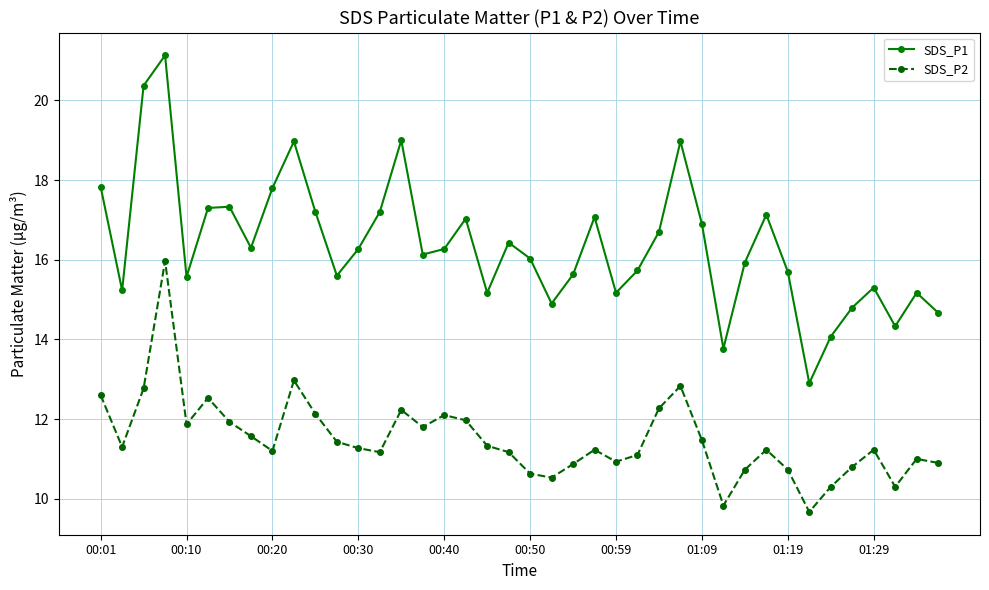

Which series has the largest range (max minus min)?

SDS_P1